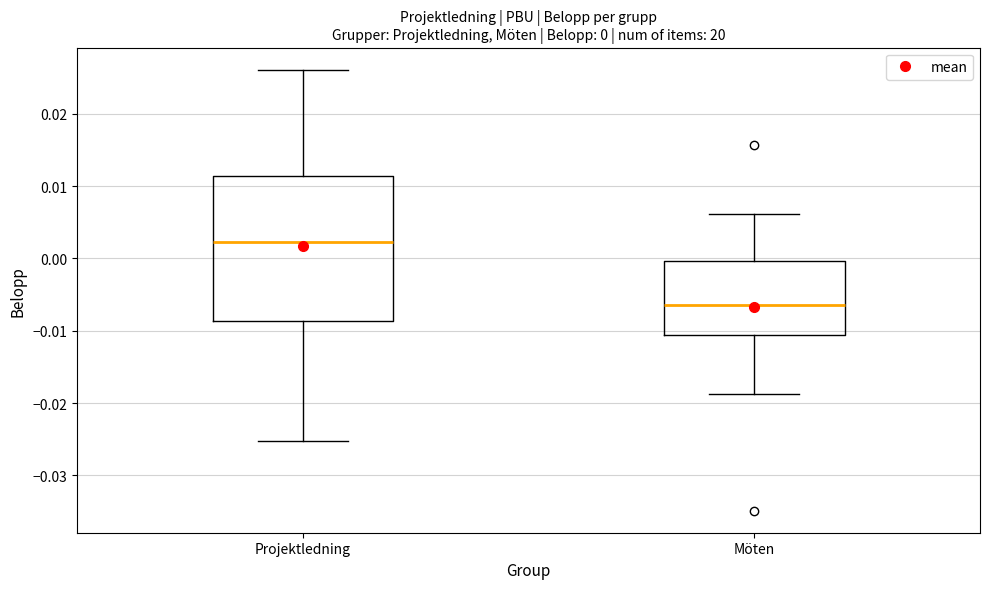

Which box has the lowest median line?

Möten